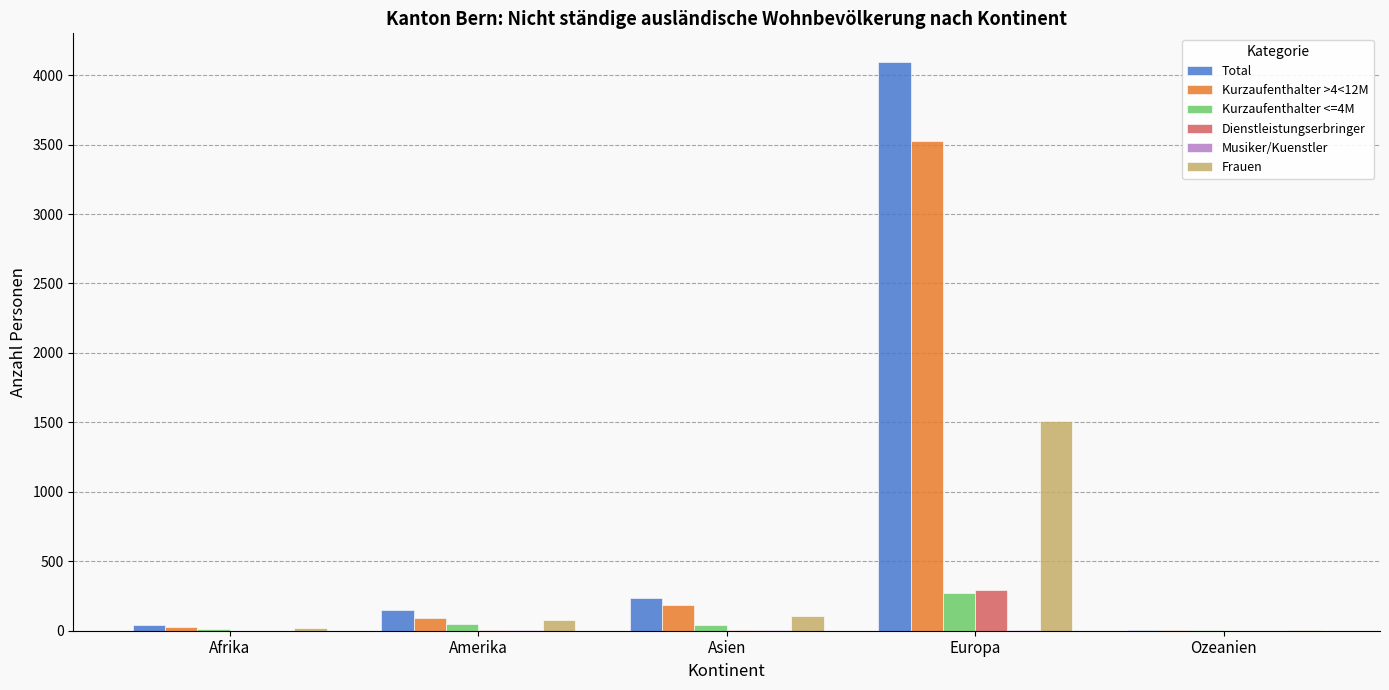

True or false: Kurzaufenthalter >4<12M has a value of 182 at Asien.

True